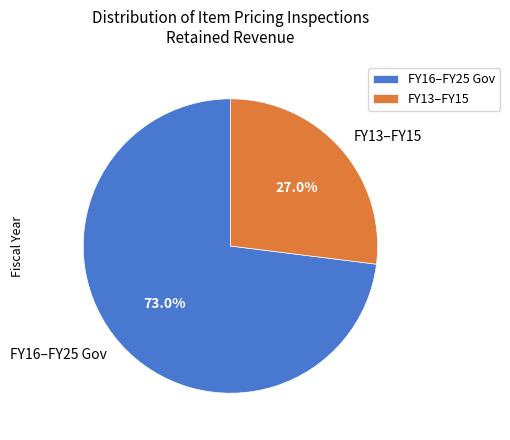

Approximately how many times larger is the value at FY16–FY25 Gov compared to FY13–FY15?

2.7